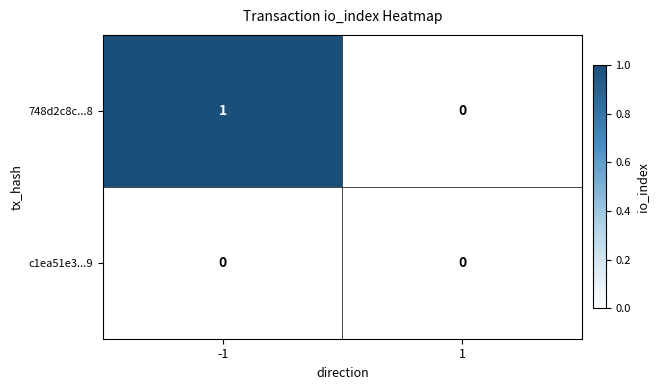

Is it true that 748d2c8c...8 equals -1 at 1?

False